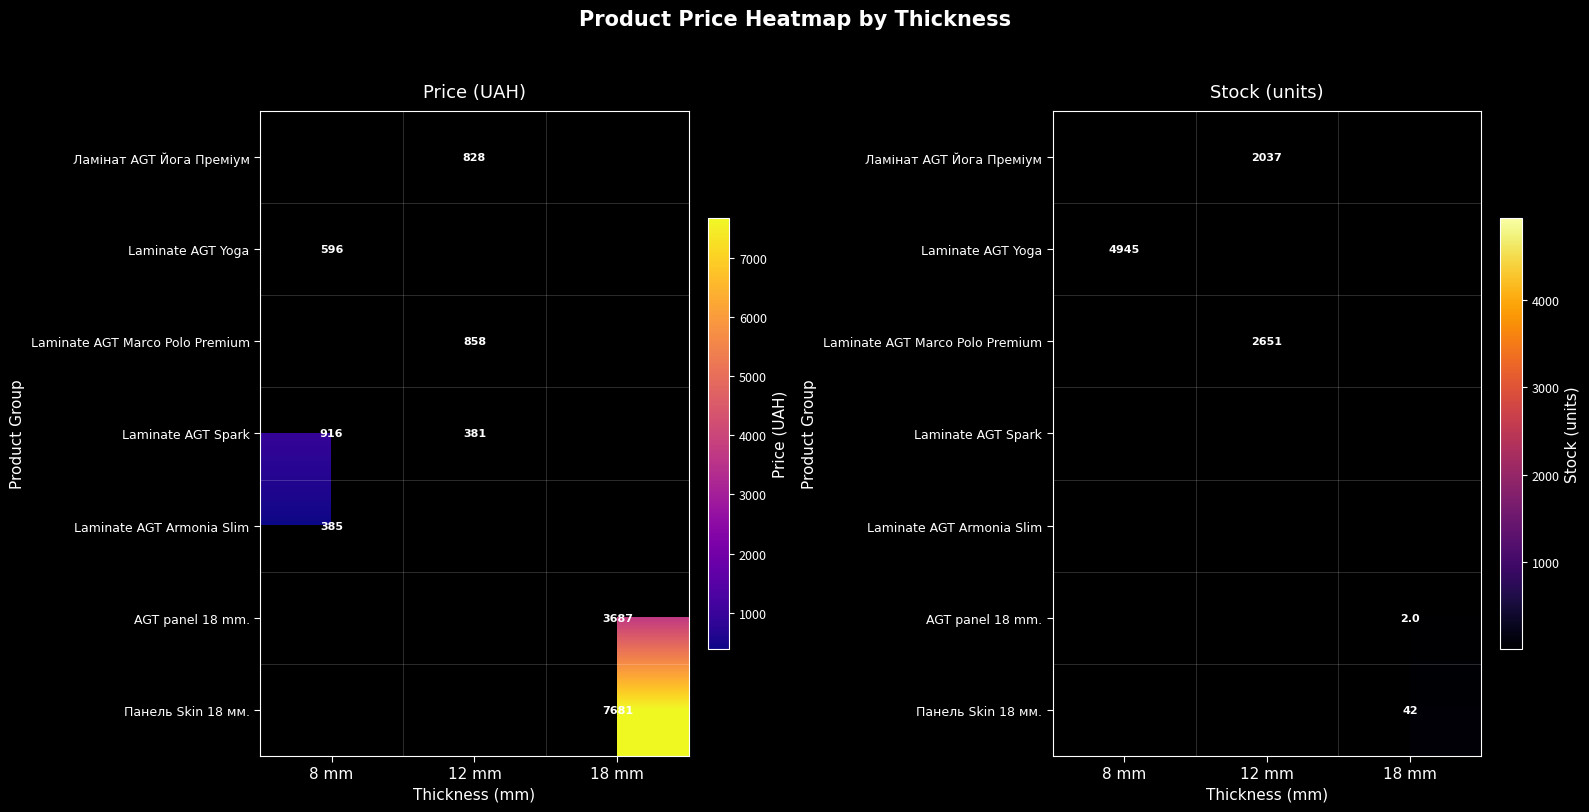

How many values in the Laminate AGT Yoga series exceed 0?

1